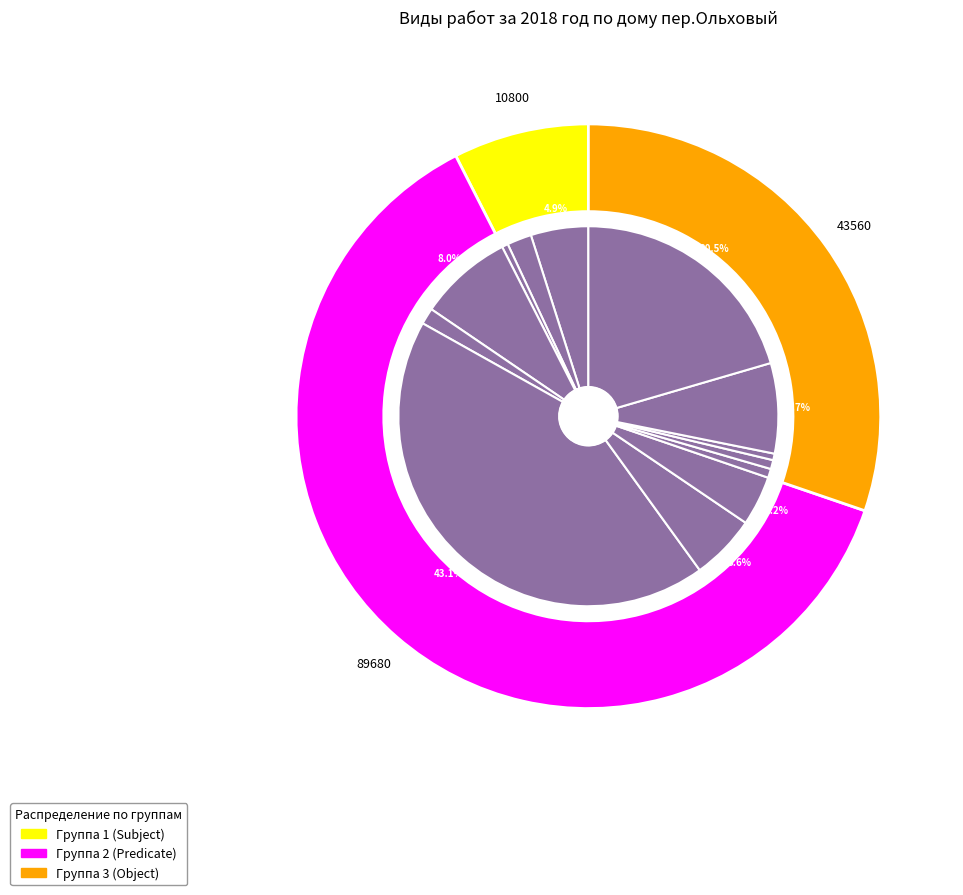

What percentage do Ремонт и промывка управляющего клапана and Промывка и опрессовка системы отопления together represent?

6.3%